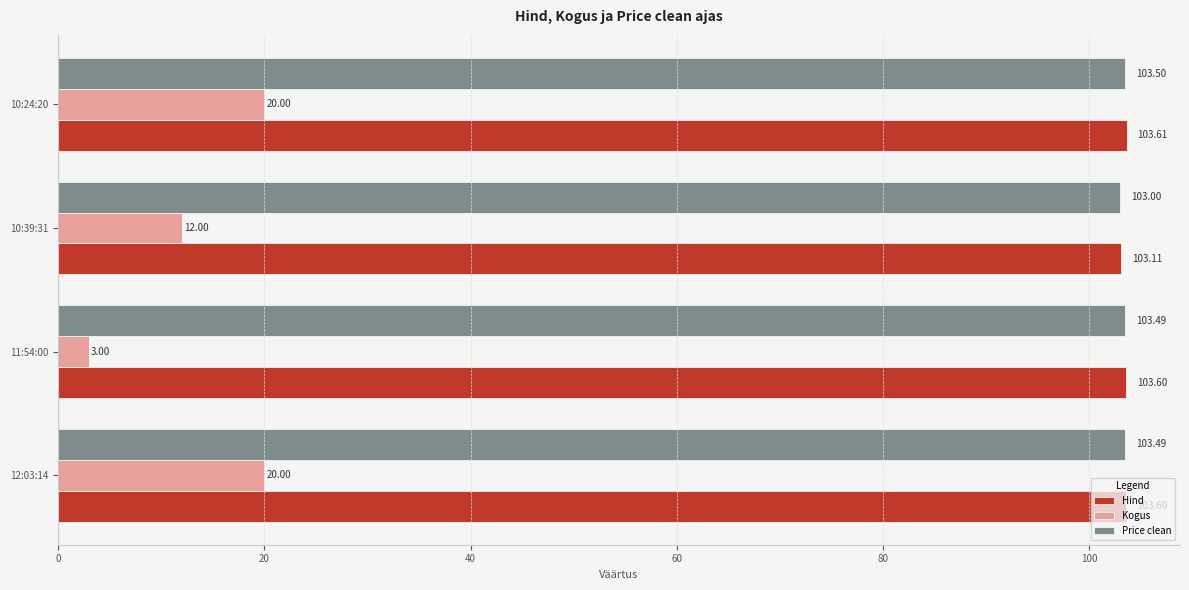

What is the sum of all Hind values?

413.9